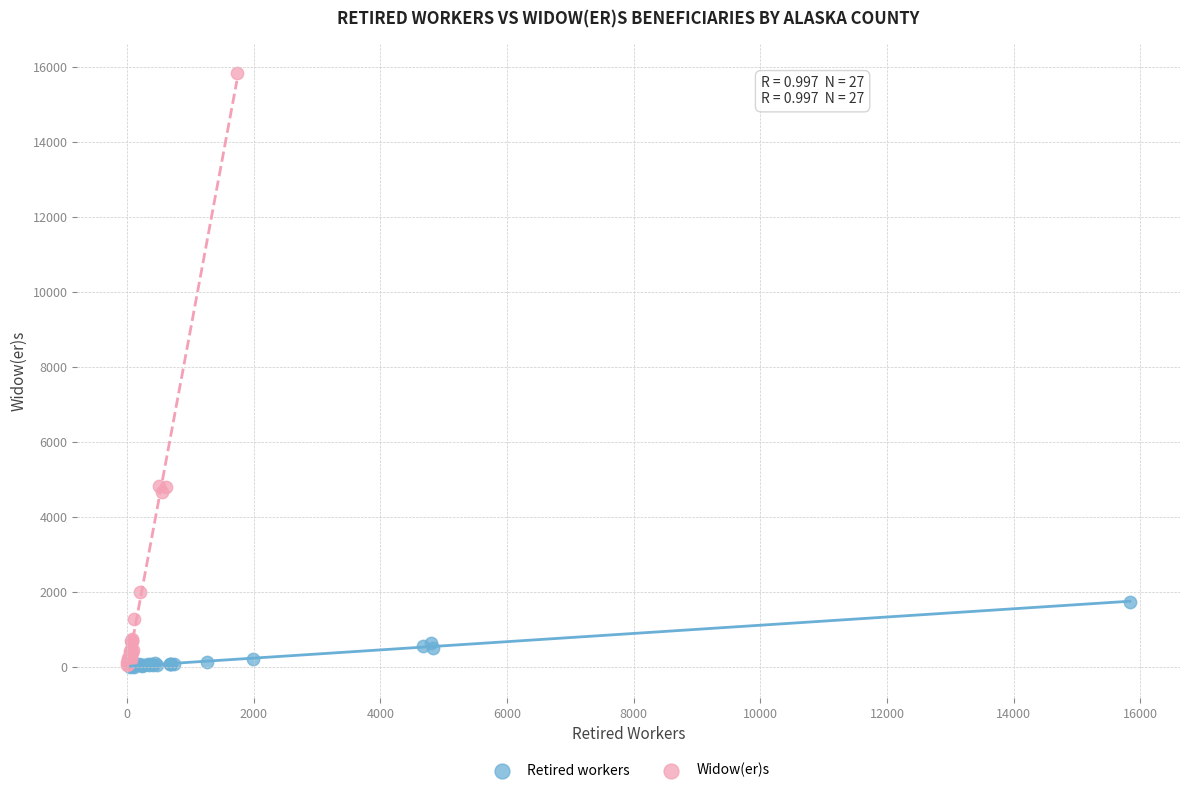

Which series has the largest Y range (max minus min)?

Widow(er)s